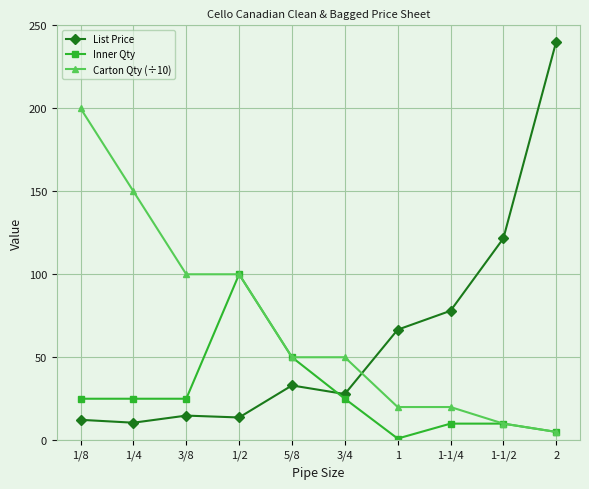

What is the label of the 5th point from the right?

3/4